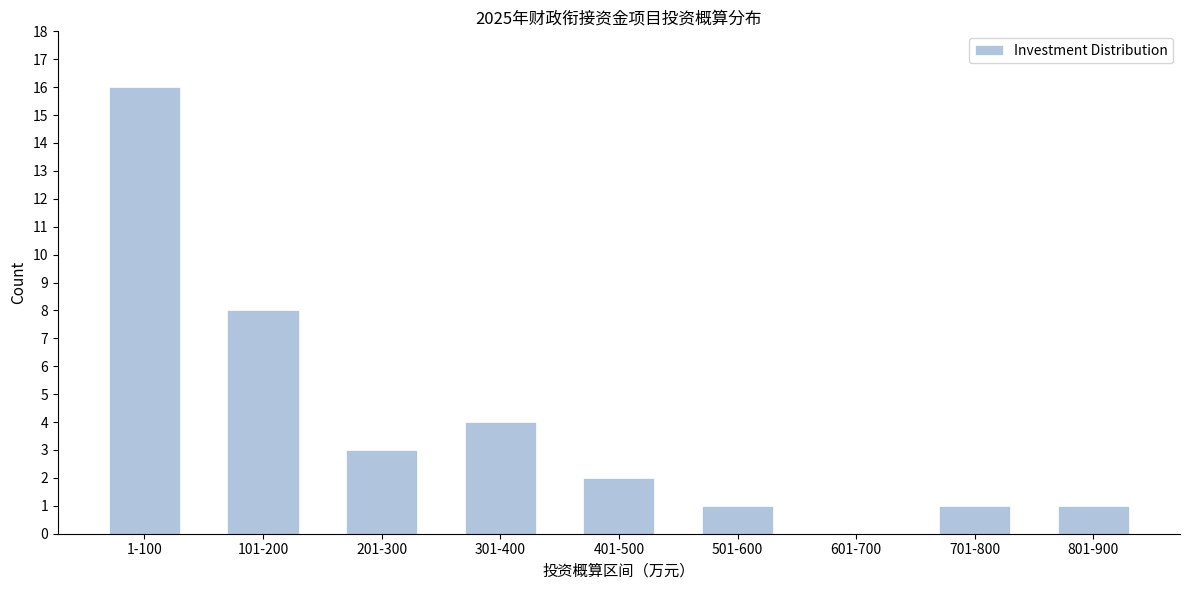

Reading left to right, transcribe all the data shown in this chart.

1-100=16	101-200=8	201-300=3	301-400=4	401-500=2	501-600=1	601-700=0	701-800=1	801-900=1